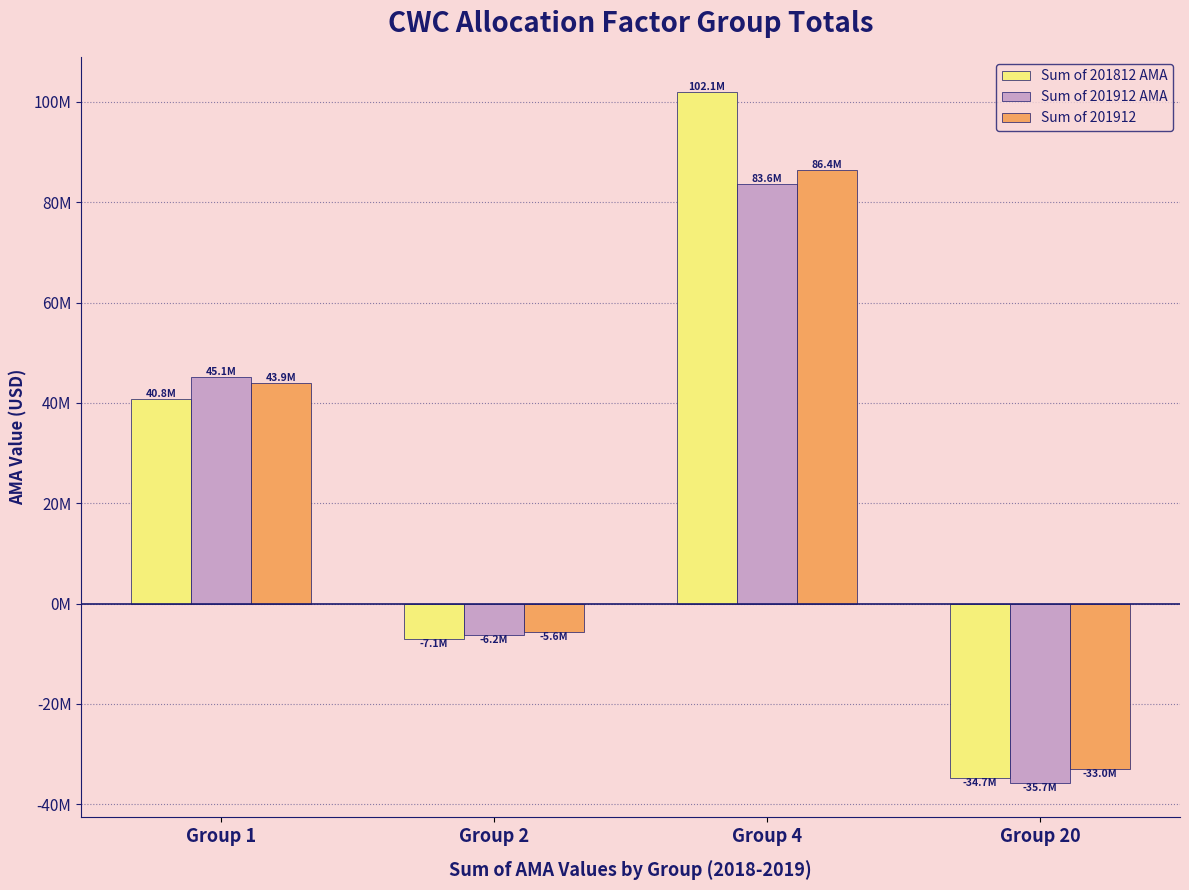

Does the chart contain stacked bars?

No